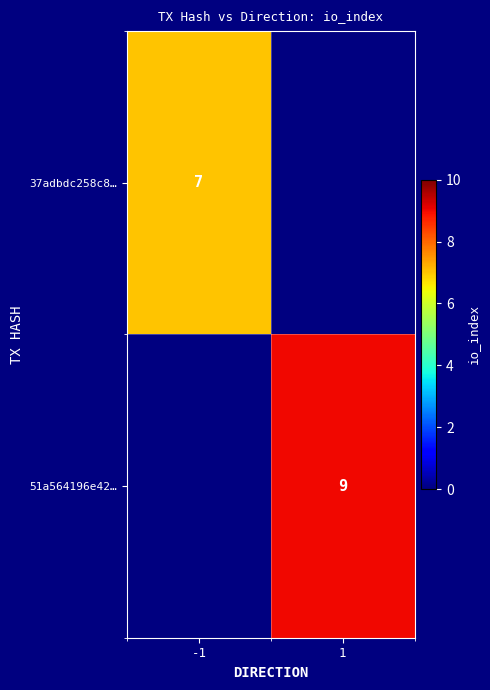

Is it true that 51a564196e42… equals 9 at 1?

True